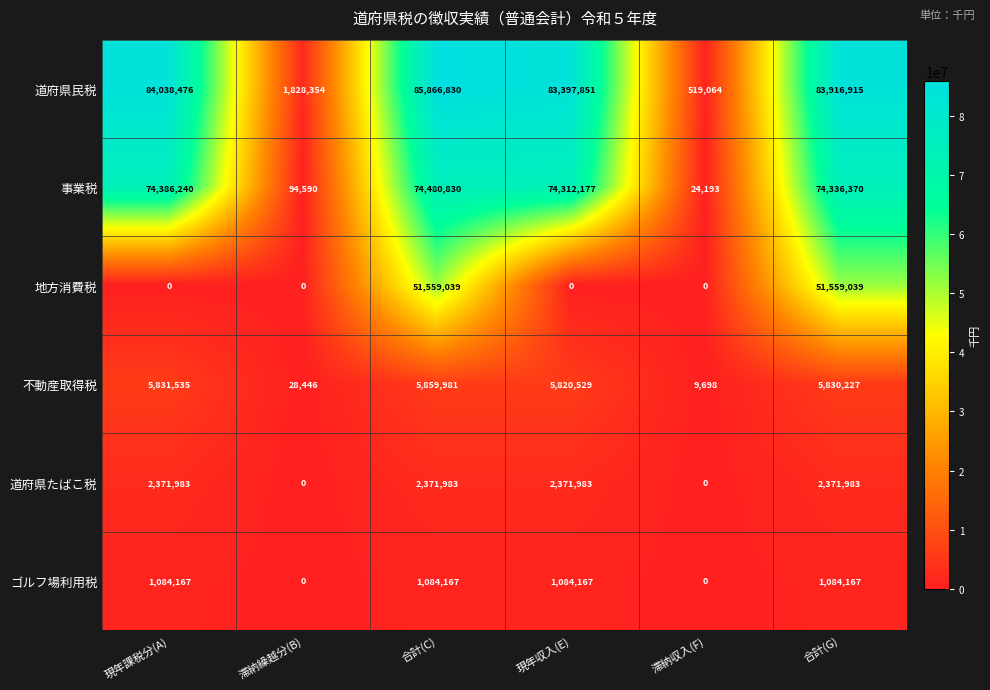

What is the average value of the 道府県たばこ税 series?

1581322